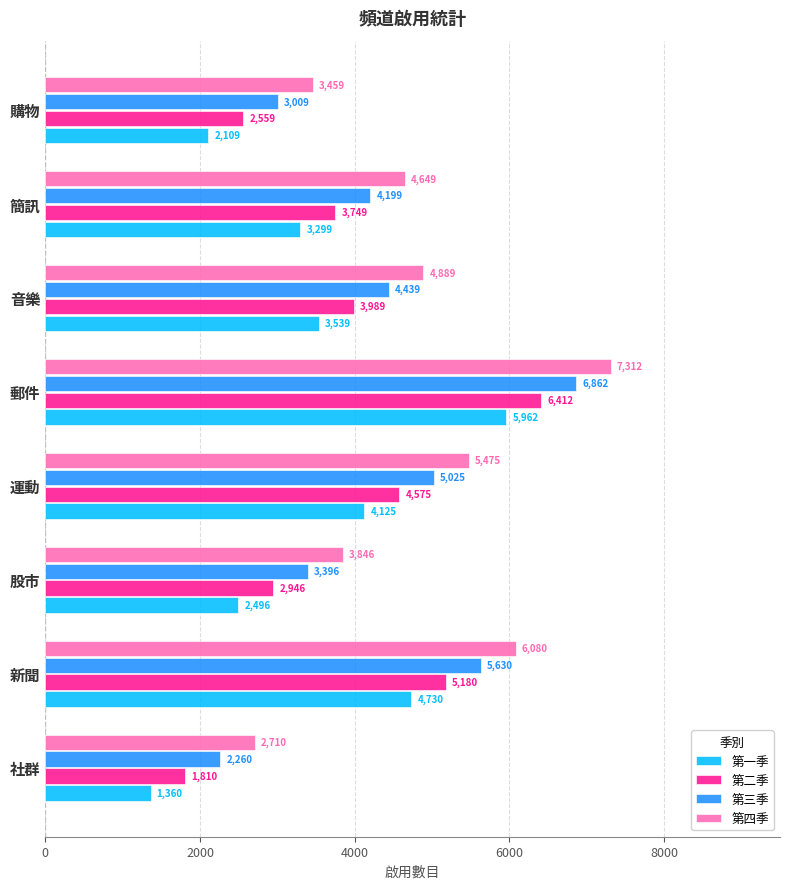

List the series in order of their peak value, highest first.

第四季, 第三季, 第二季, 第一季